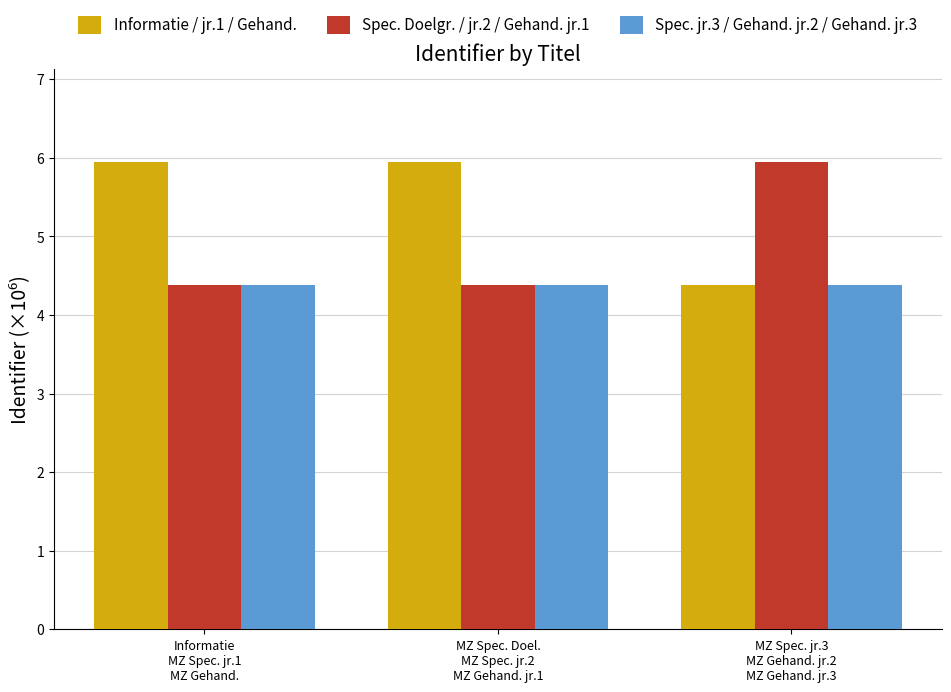

At how many categories does at least one series exceed 5?

3